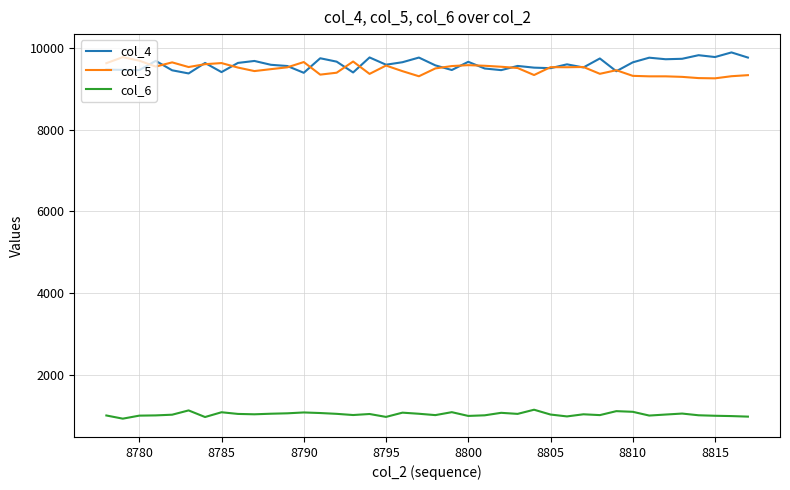

What is the lowest value of the col_4 series?

9377